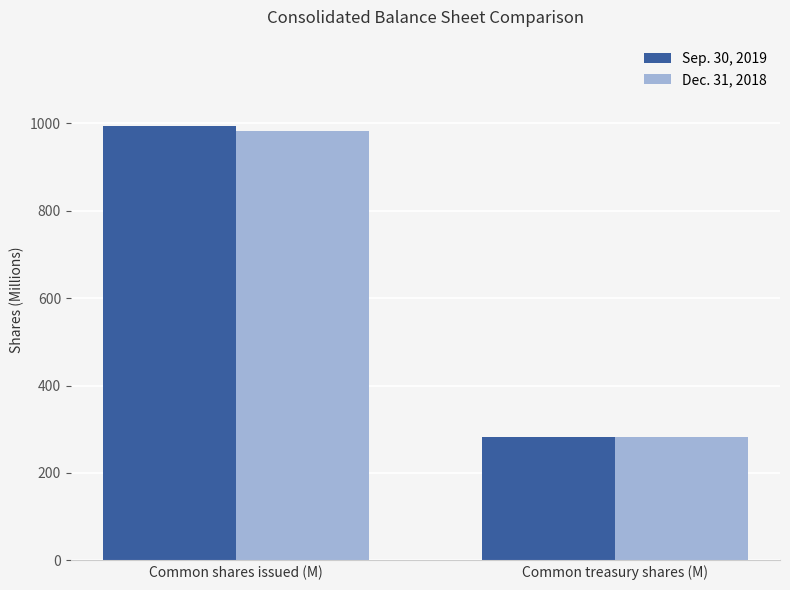

The Dec. 31, 2018 series shows 281.3 at Common treasury shares (M). True or false?

True